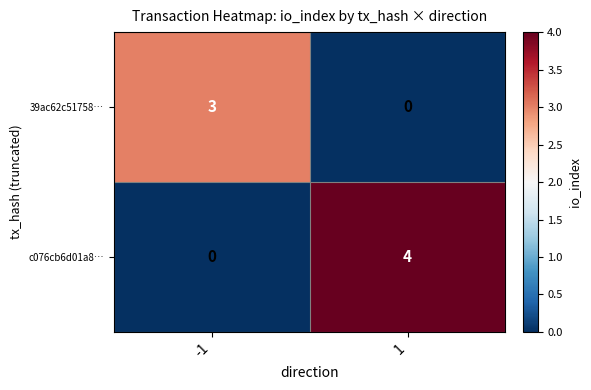

Rank the series by their average value, from lowest to highest.

39ac62c51758…, c076cb6d01a8…